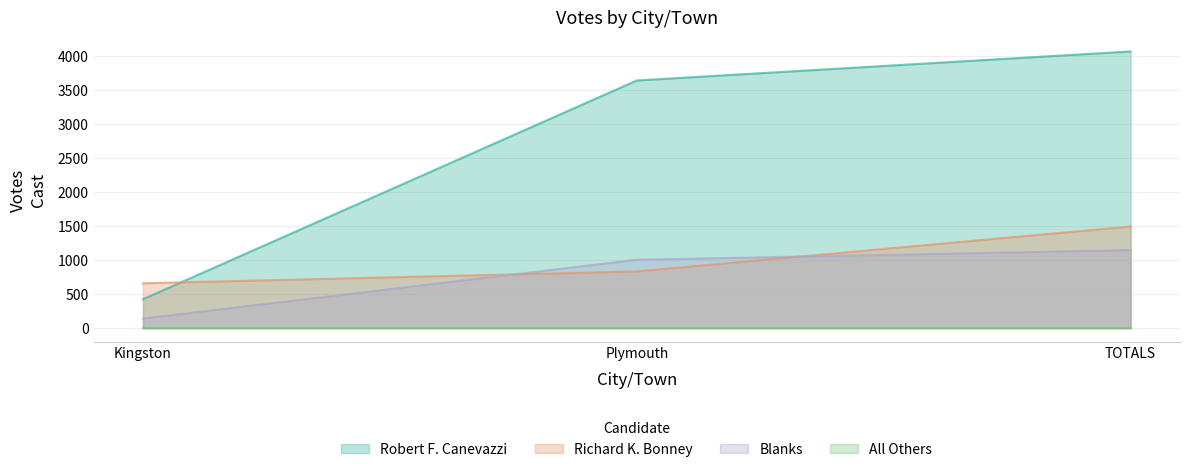

At how many categories does at least one series exceed 3945?

1